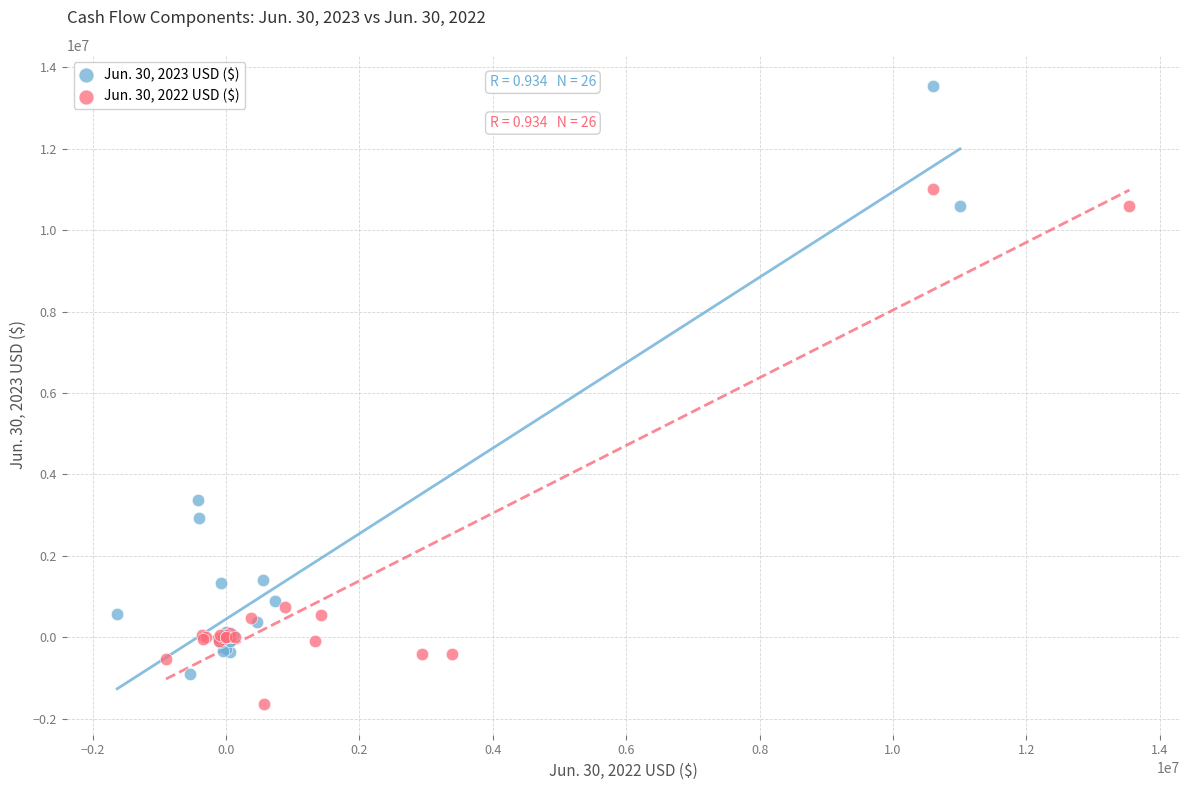

Which series has the widest spread of Y values?

Jun. 30, 2023 USD ($)